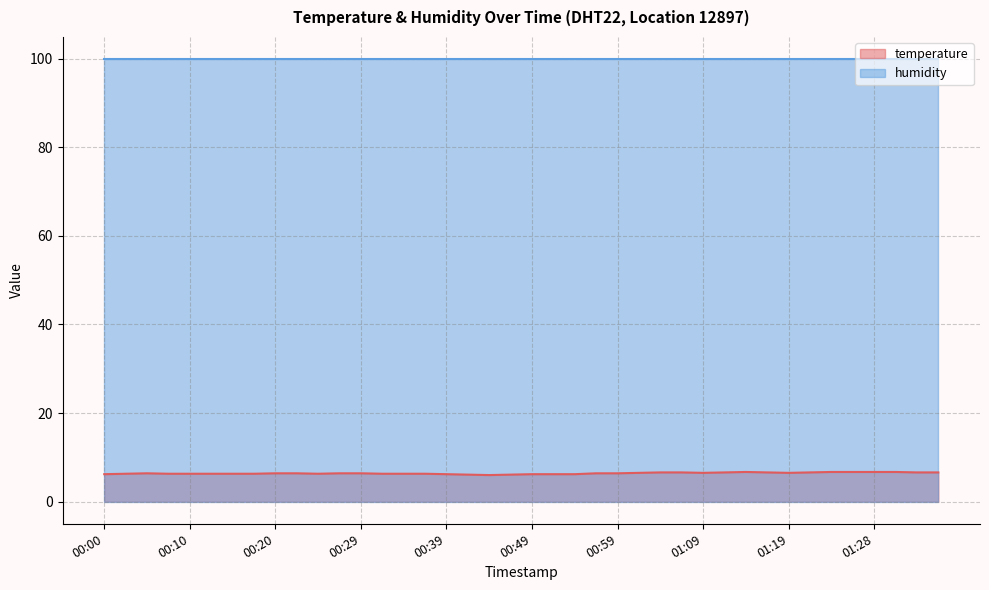

Which series has the largest range (max minus min)?

temperature